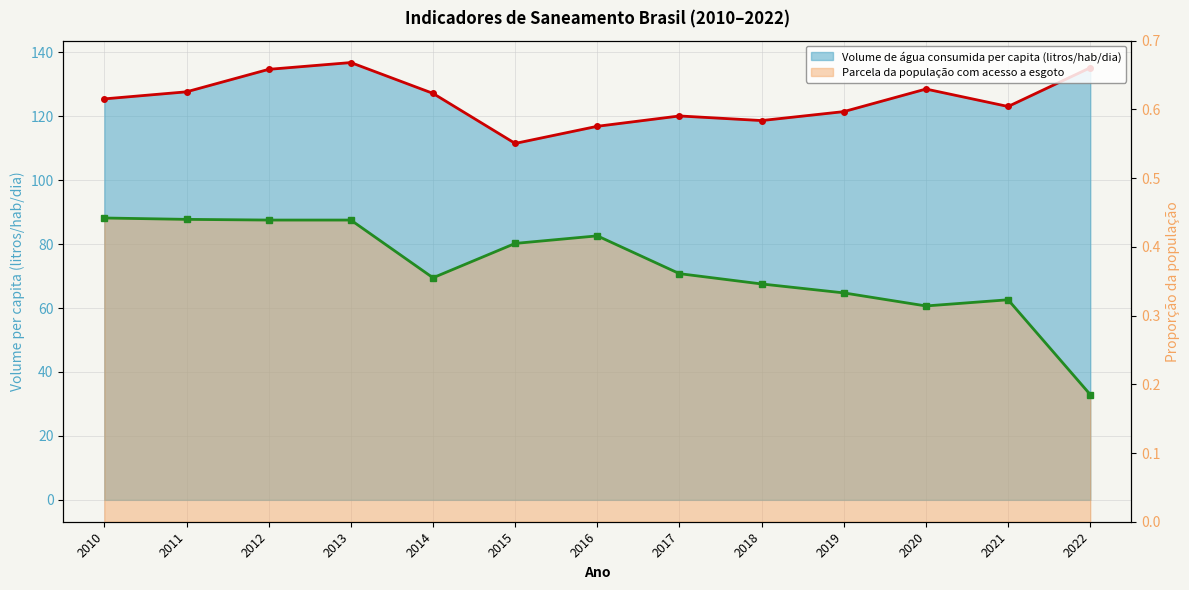

What is the smallest value displayed?

0.2